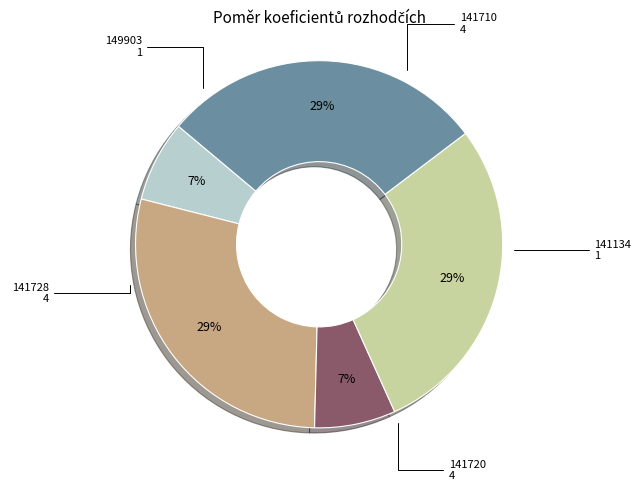

To the nearest percent, what is the average slice percentage?

20%